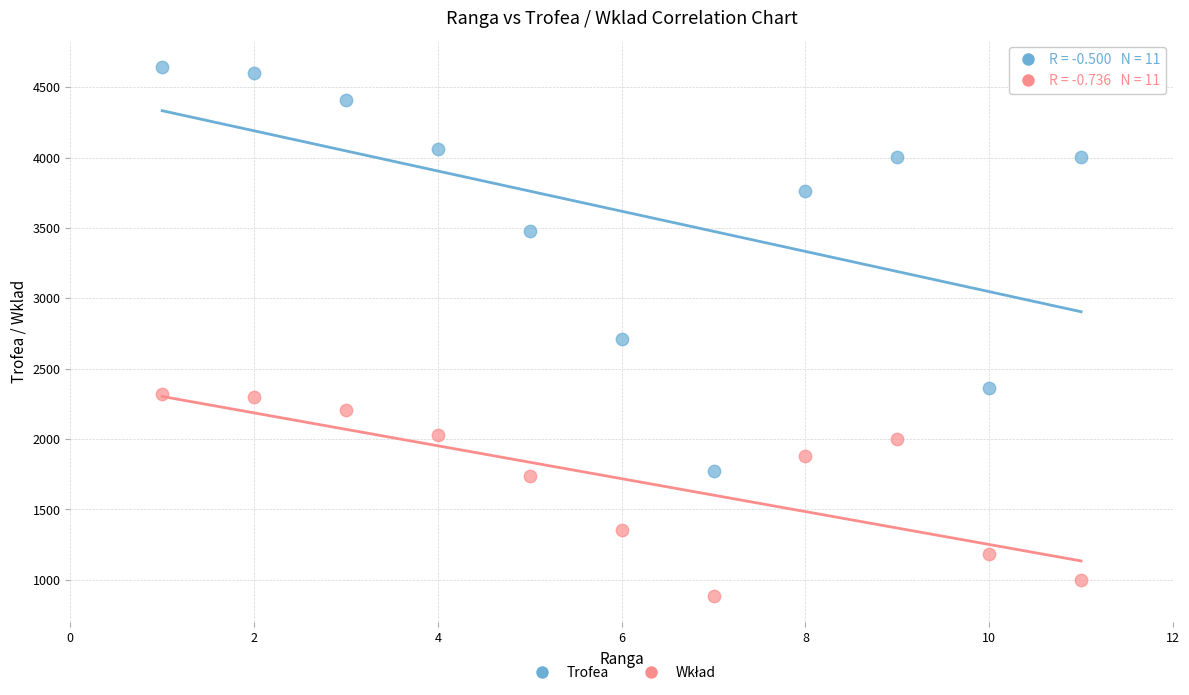

Which series has the largest Y range (max minus min)?

Trofea